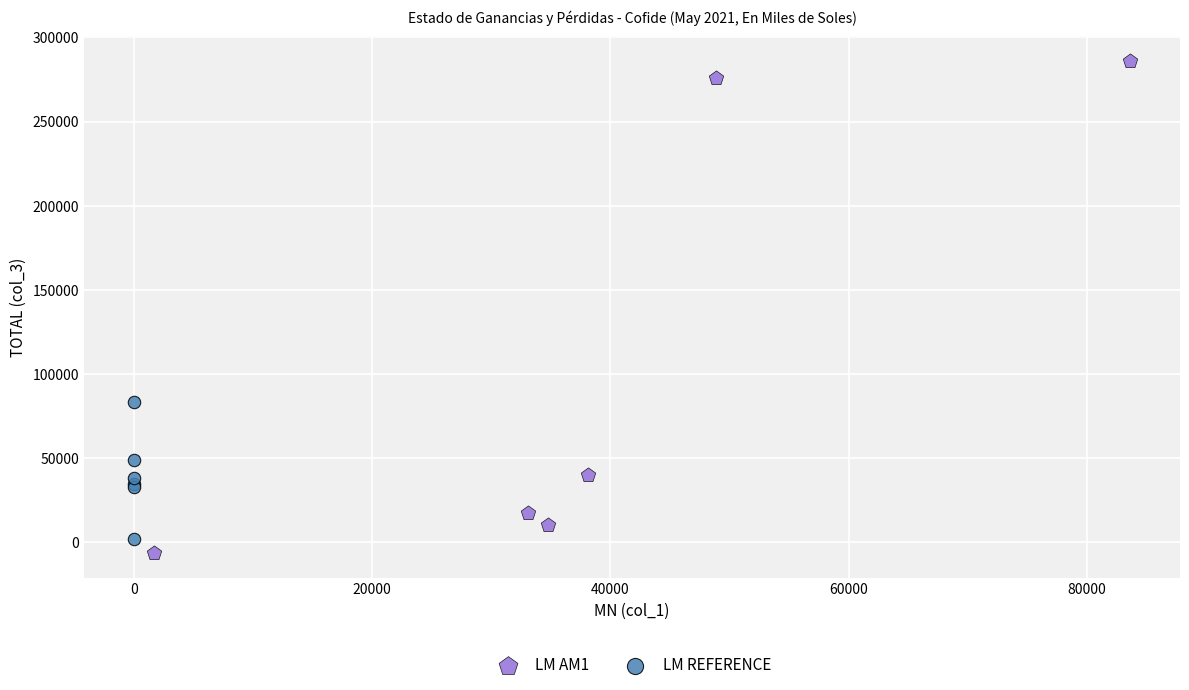

Which series contains the lowest Y value?

LM AM1